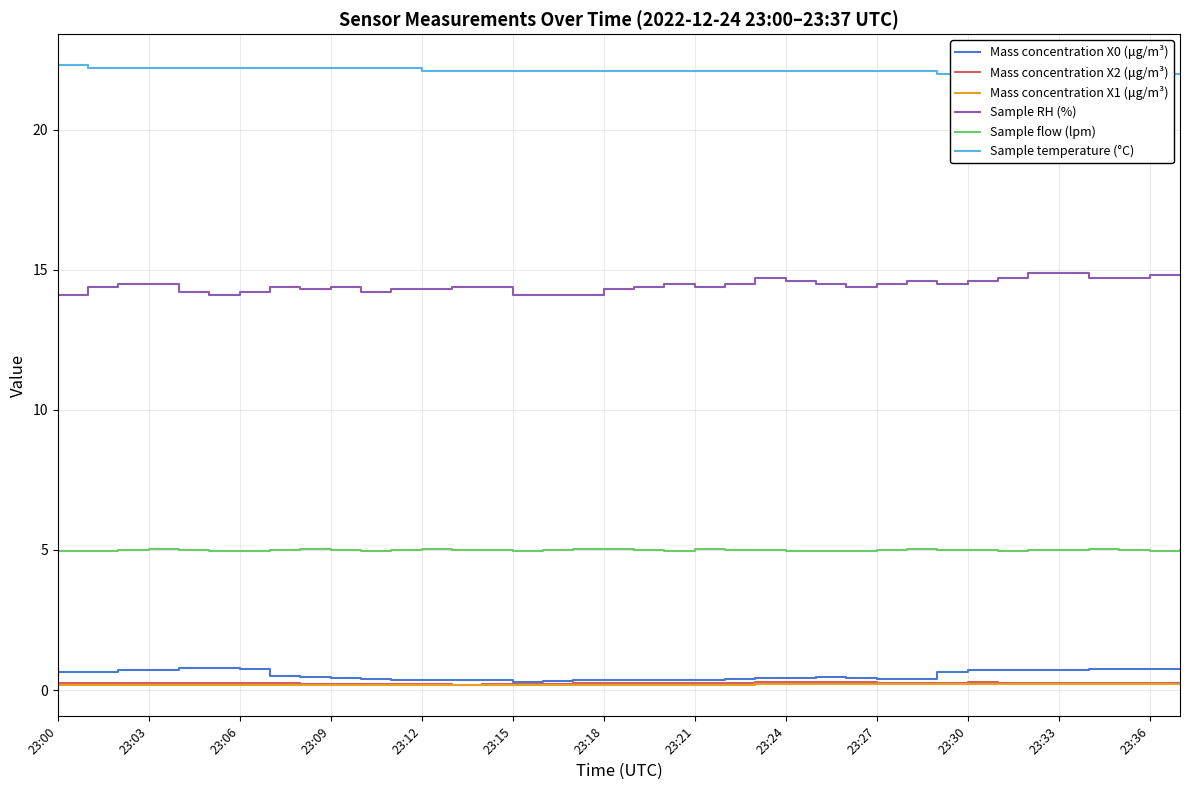

True or false: Mass concentration X0 (μg/m³) has more than 0 interior local peaks.

True